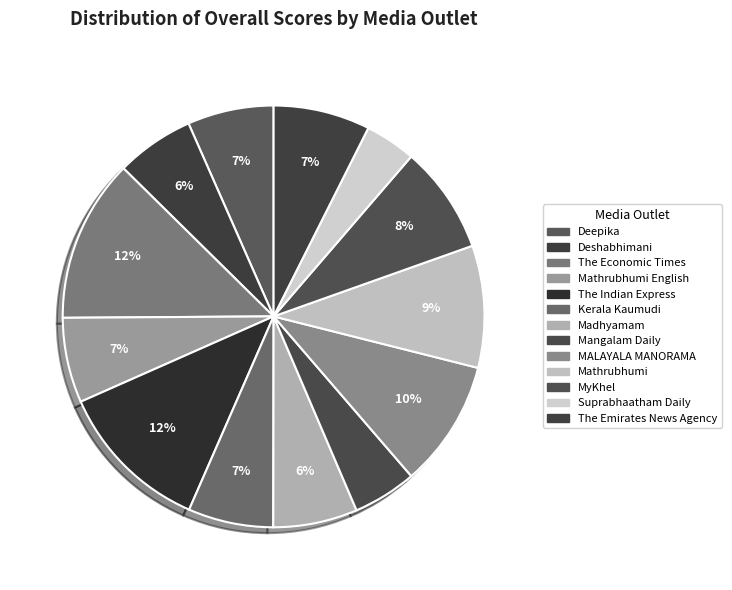

Which category has the smallest portion of the pie?

Suprabhaatham Daily